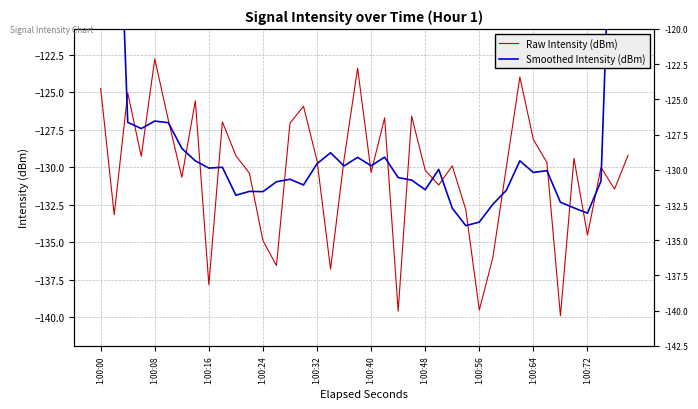

At 1:00:00, list the series in order from smallest to largest.

Raw Intensity (dBm), Smoothed Intensity (dBm)